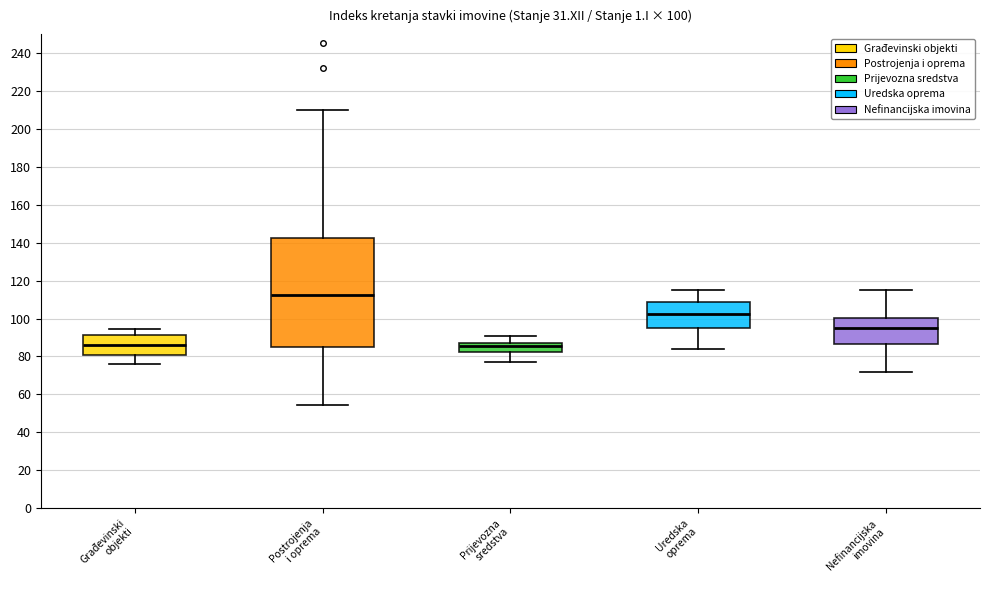

Comparing the boxes themselves (not the whiskers), which one is the tallest?

Postrojenja i oprema